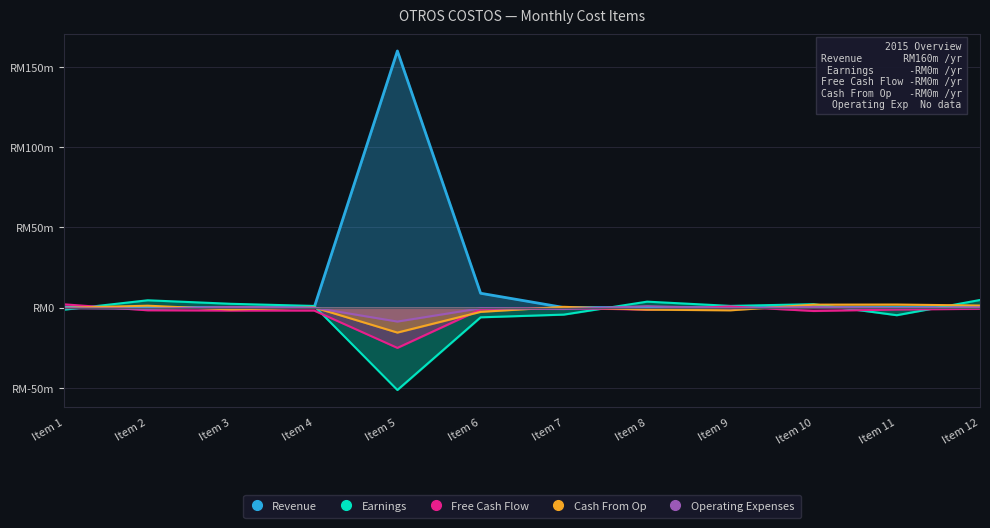

What value does the Free Cash Flow series have at Item 7?

-0.4